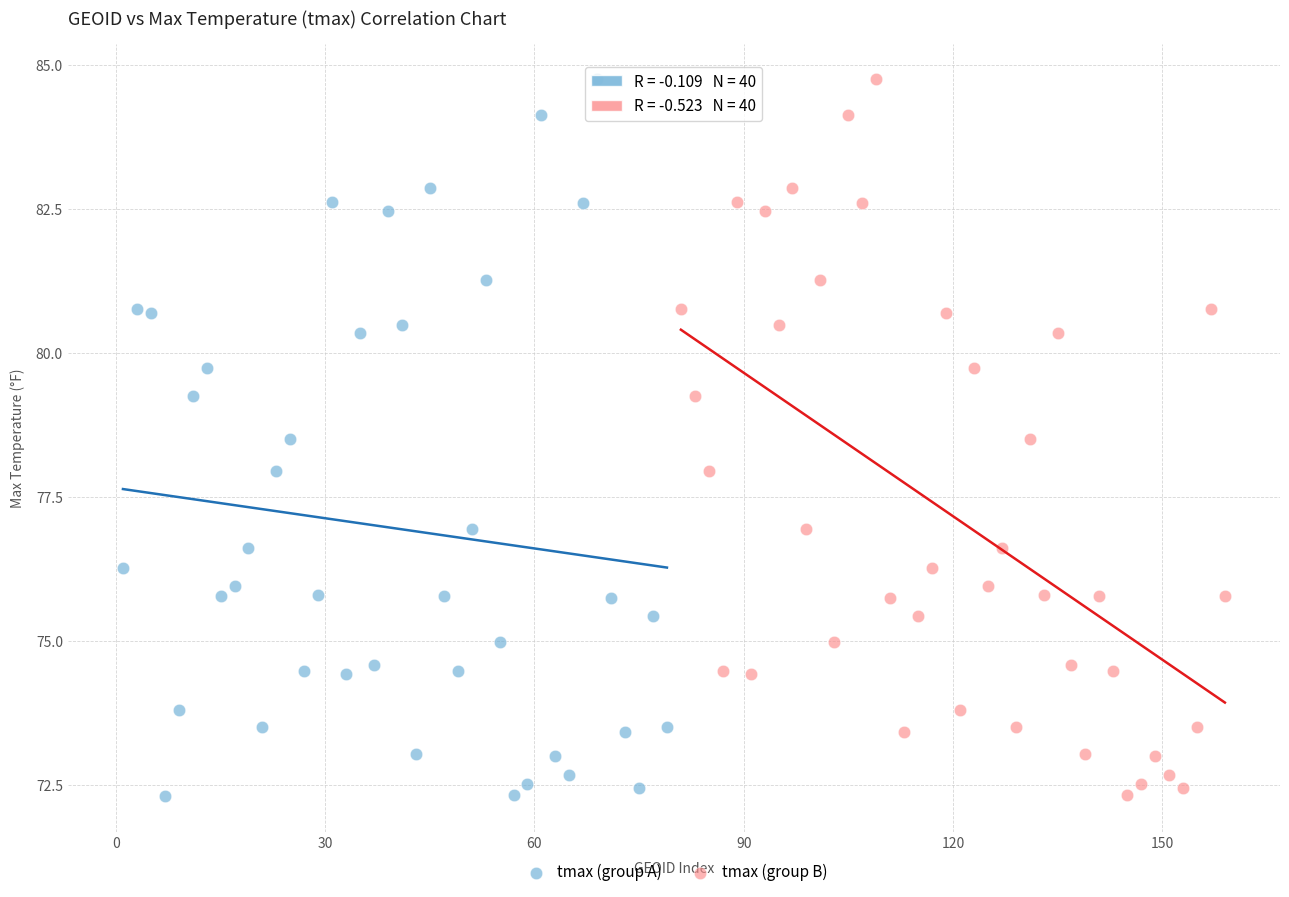

What are all the series names shown in the legend?

tmax (group A), tmax (group B)